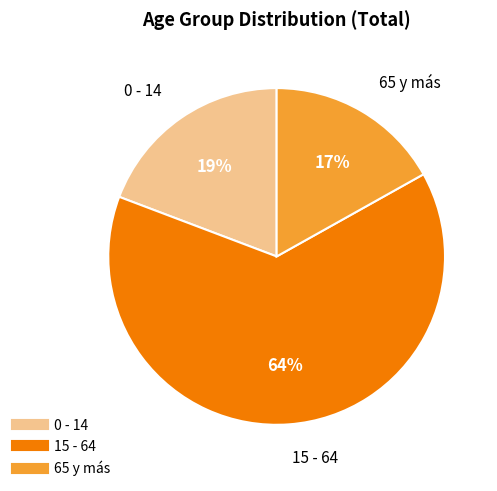

How many segments does this pie chart have?

3